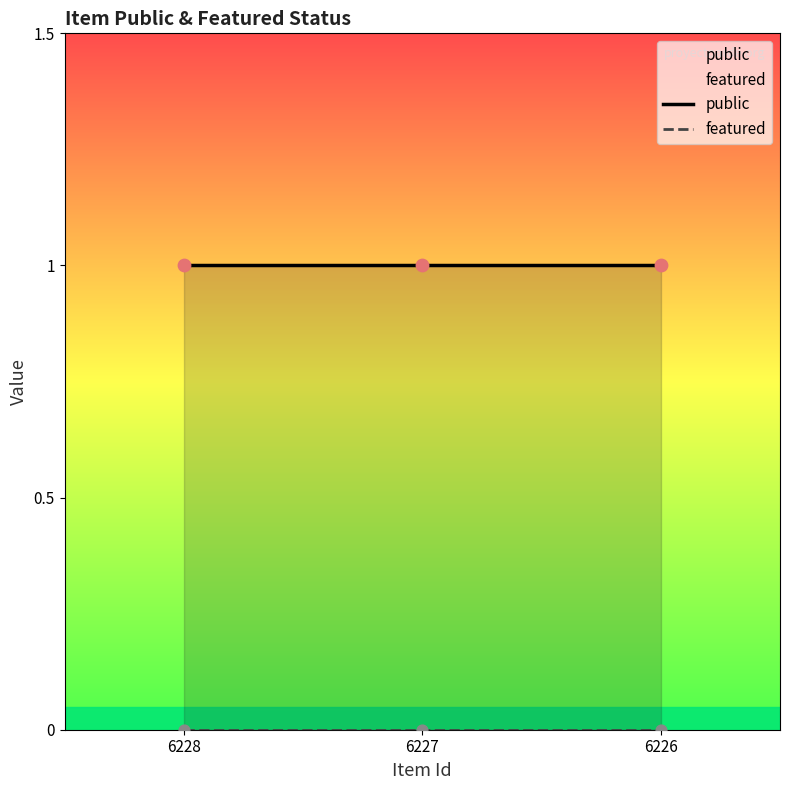

Which series has the largest total across all categories?

public